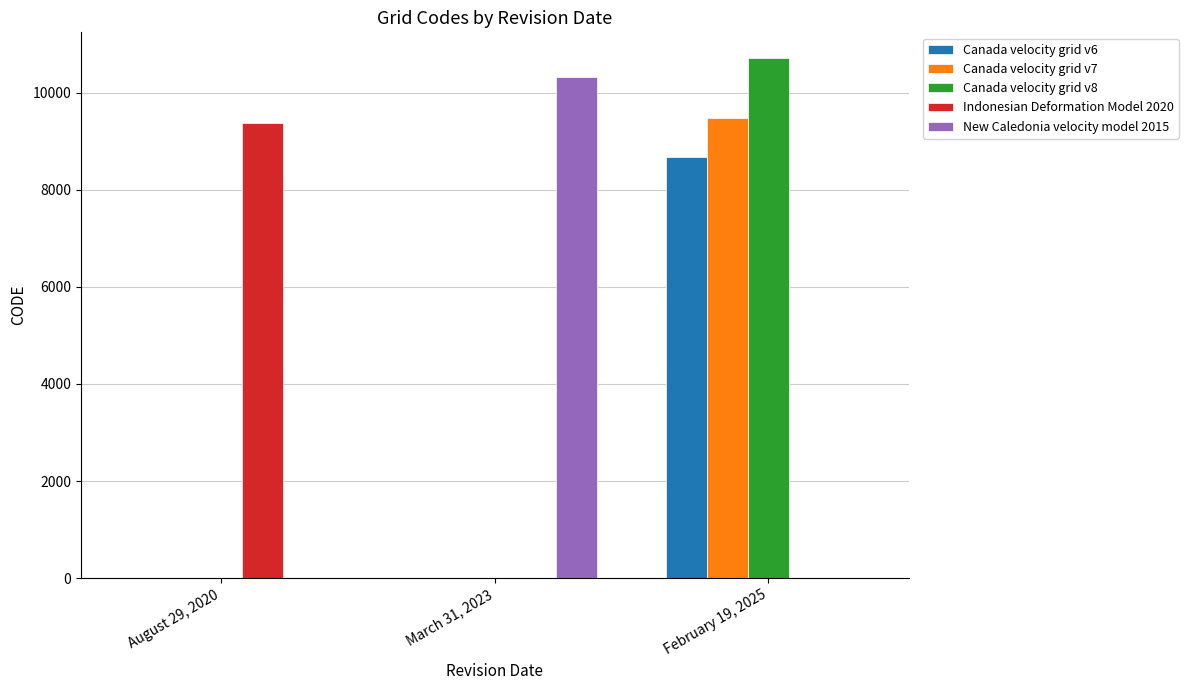

Which series has the largest total across all categories?

Canada velocity grid v8